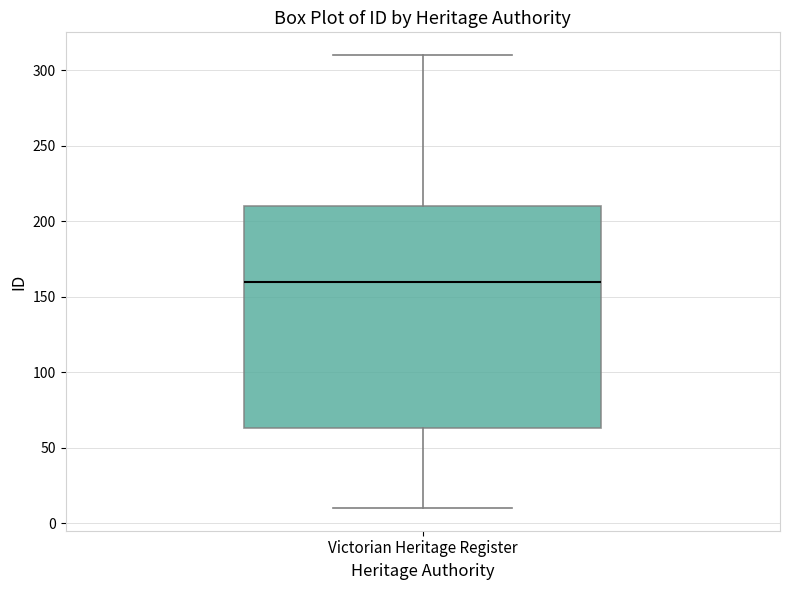

Transcribe this box plot: give where the median line is, the range the box spans, and where the two whiskers end, as read against the y-axis. The values are not printed on the chart, so give them approximately, as read against the axis.

median 160, box 65 to 210, whiskers 10 to 310